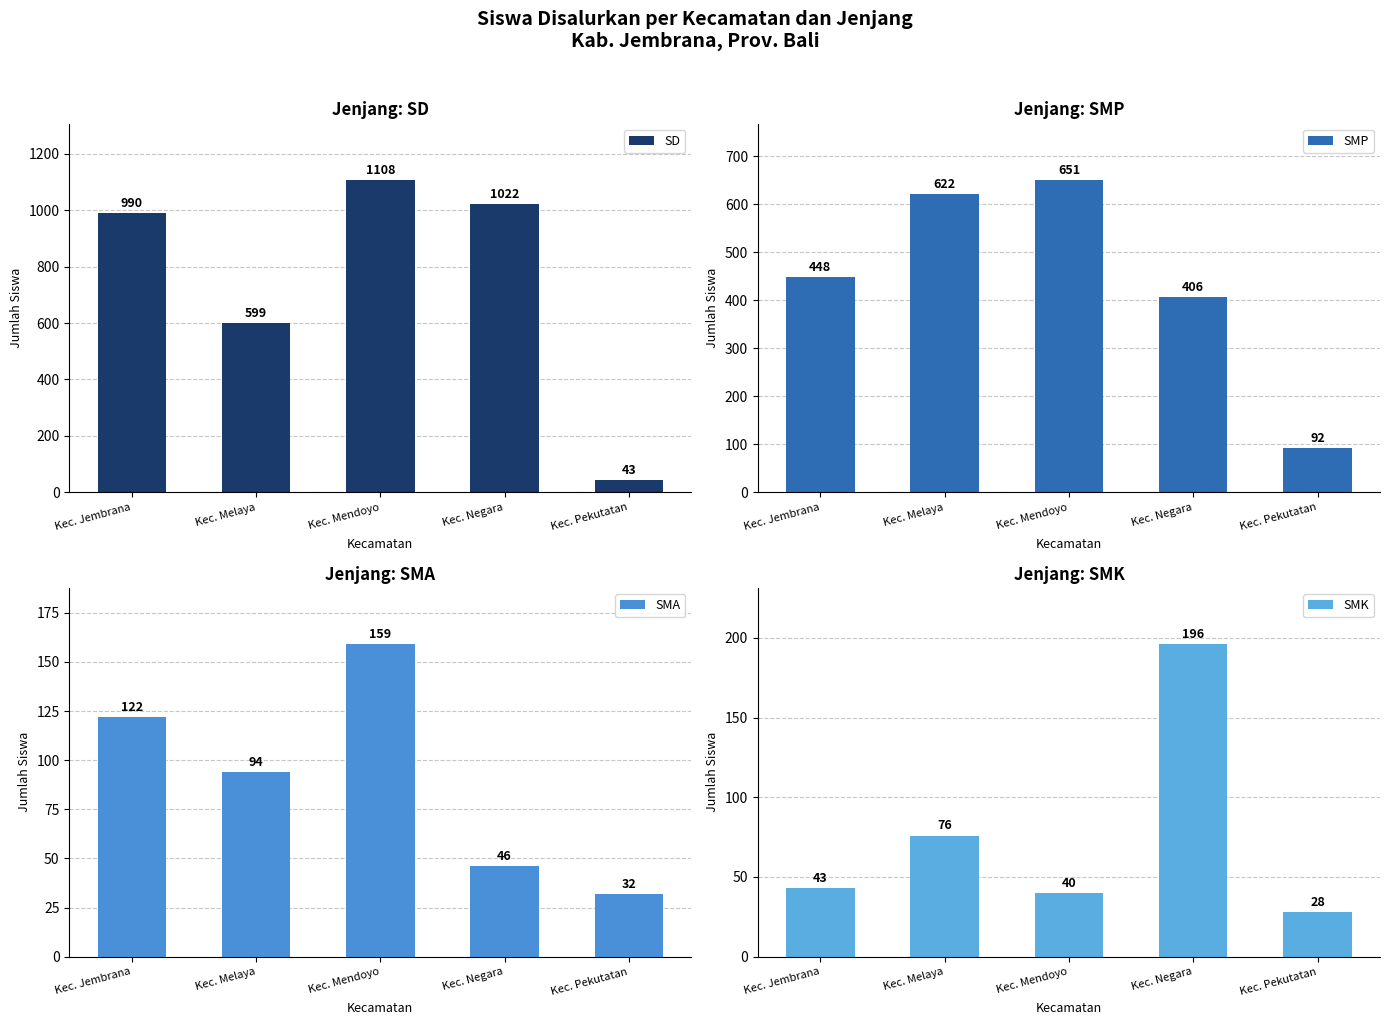

What is the maximum value for SD?

1108